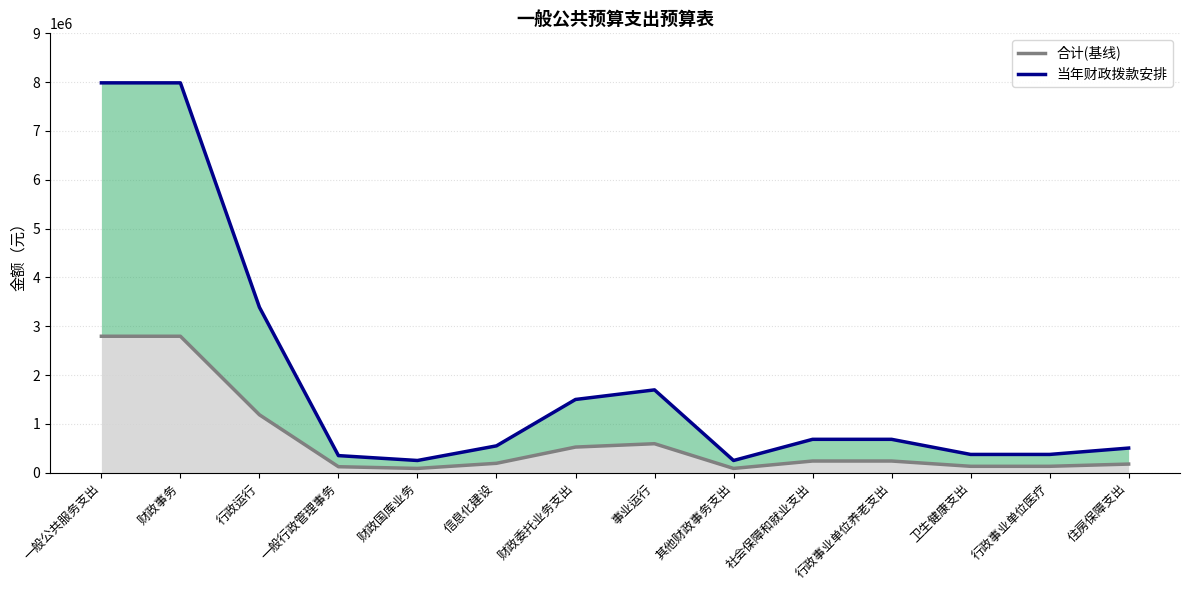

How many data points does each series have?

14